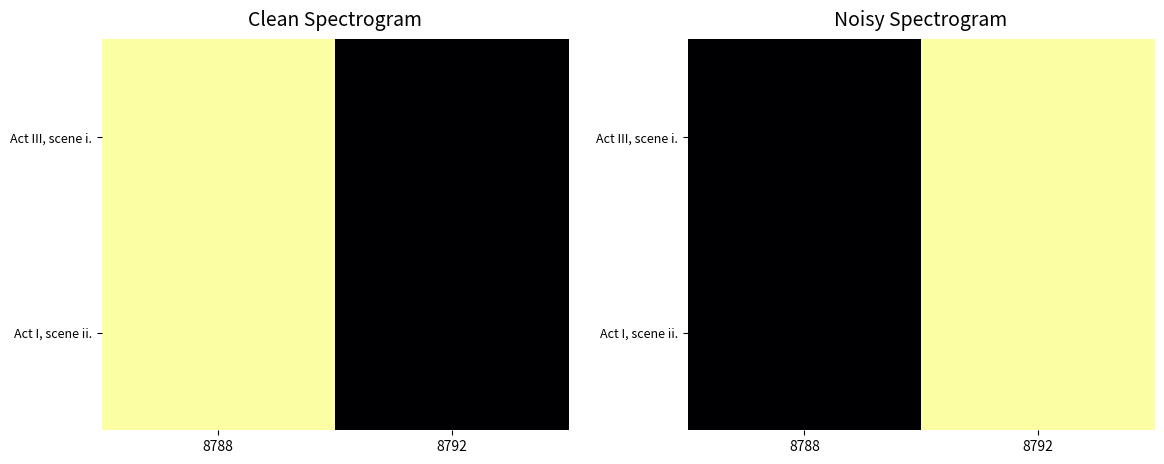

What is the total value across all series at 8792?

0.8